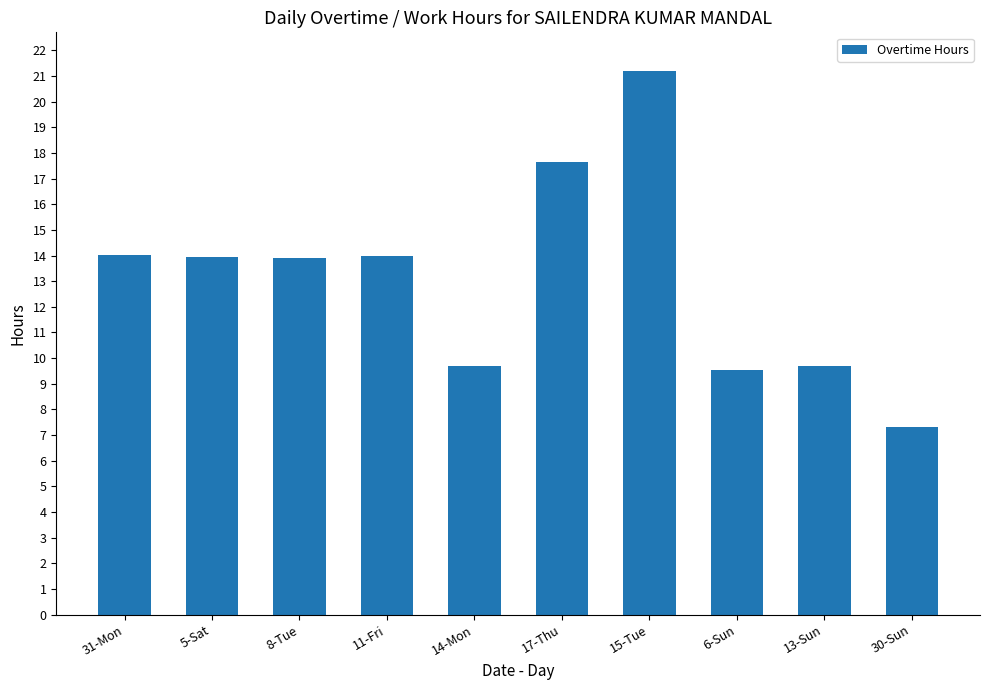

What is the smallest value displayed?

7.3